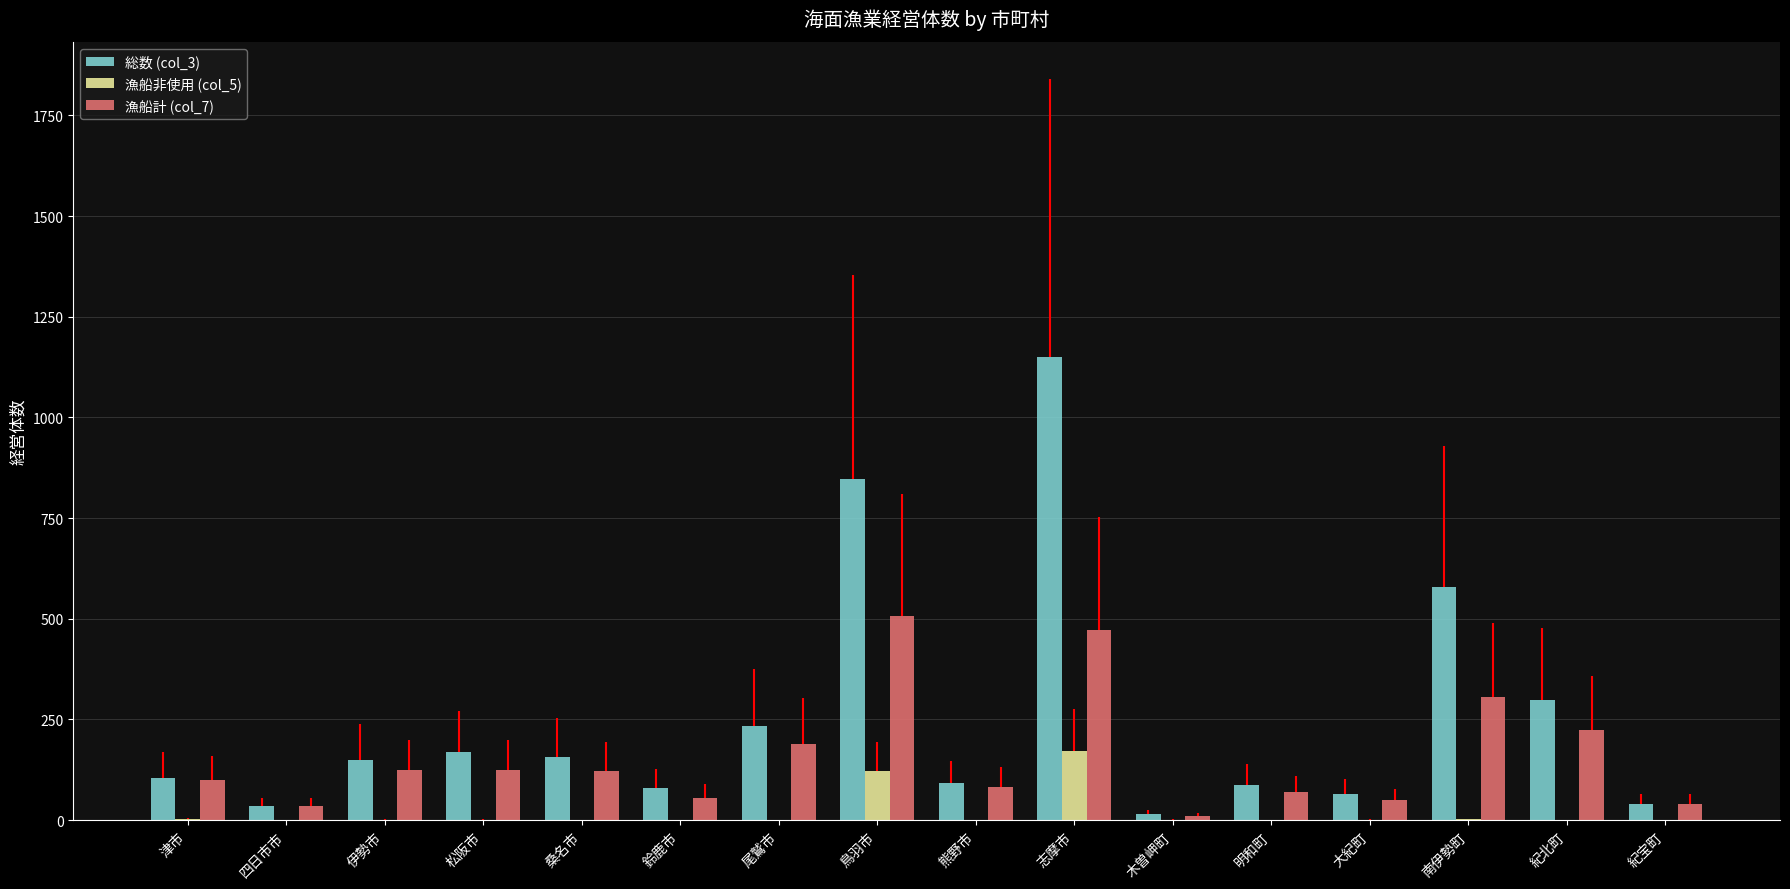

Is the value of 漁船非使用 (col_5) at 尾鷲市 greater than the value of 総数 (col_3) at 大紀町?

No